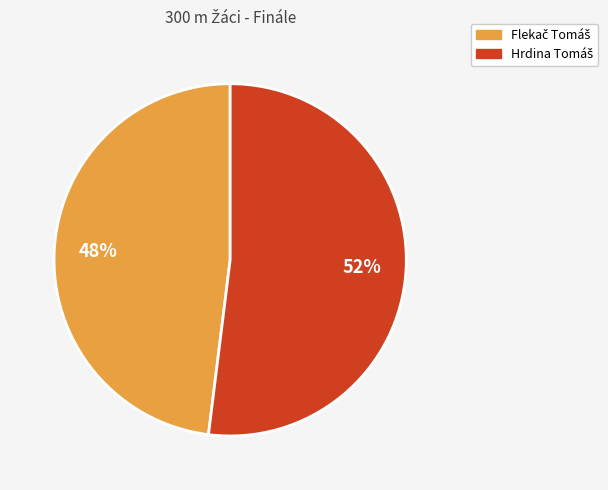

Is there a majority slice in this chart?

Yes